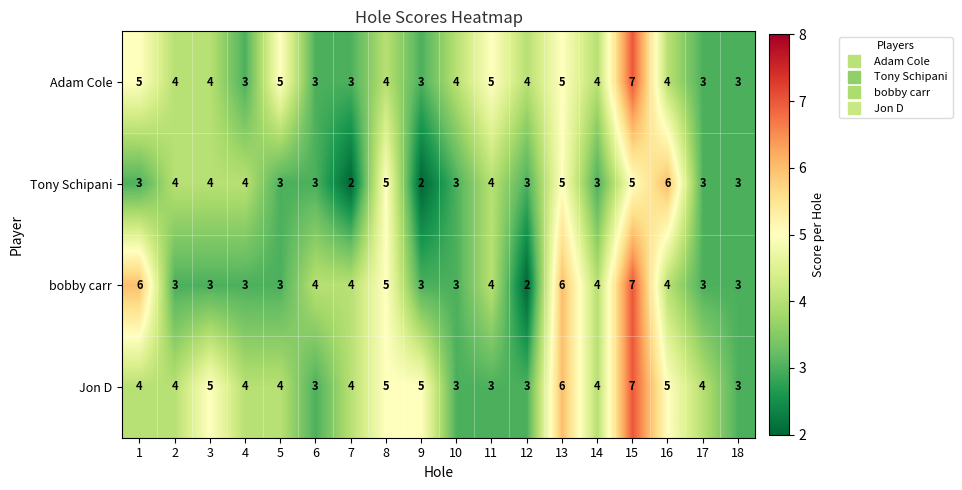

At which category is the sum across all series the highest?

15